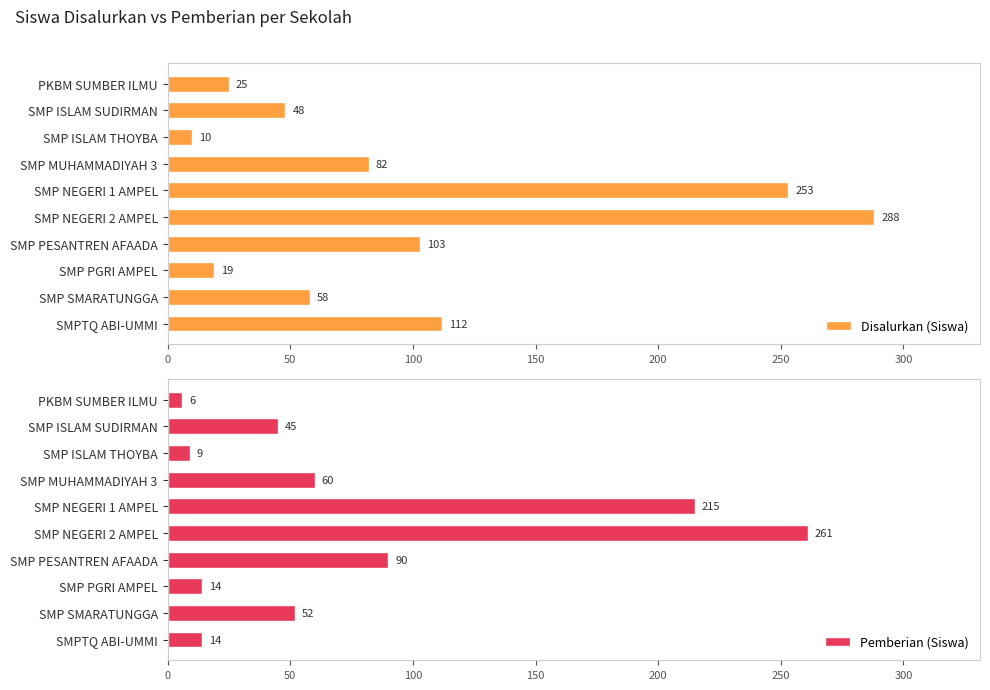

What is the difference between the maximum and minimum values in the Disalurkan (Siswa) series?

278